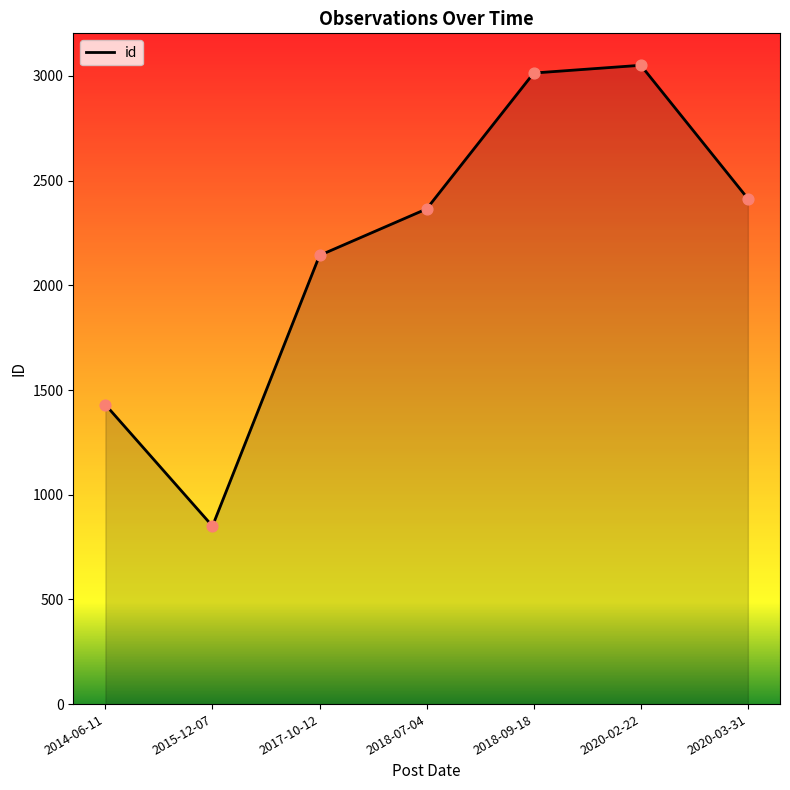

What is the ratio of the value at 2014-06-11 to the value at 2018-09-18?

0.5